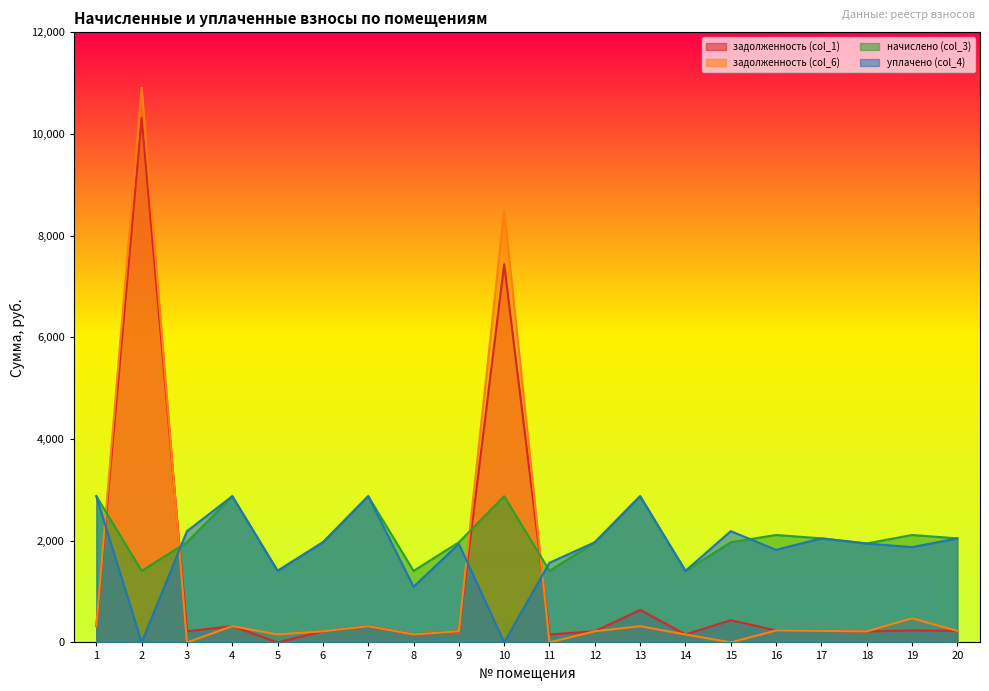

Rank the series by their maximum value, from lowest to highest.

начислено (col_3), уплачено (col_4), задолженность (col_1), задолженность (col_6)